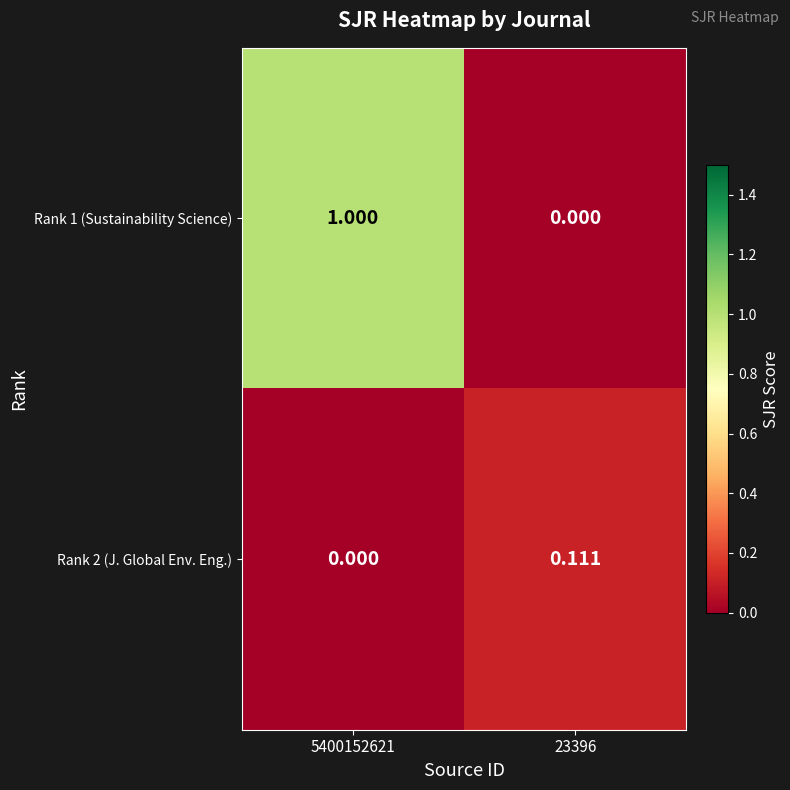

Is the value of Rank 2 (J. Global Env. Eng.) at 23396 greater than the value of Rank 1 (Sustainability Science) at 5400152621?

No